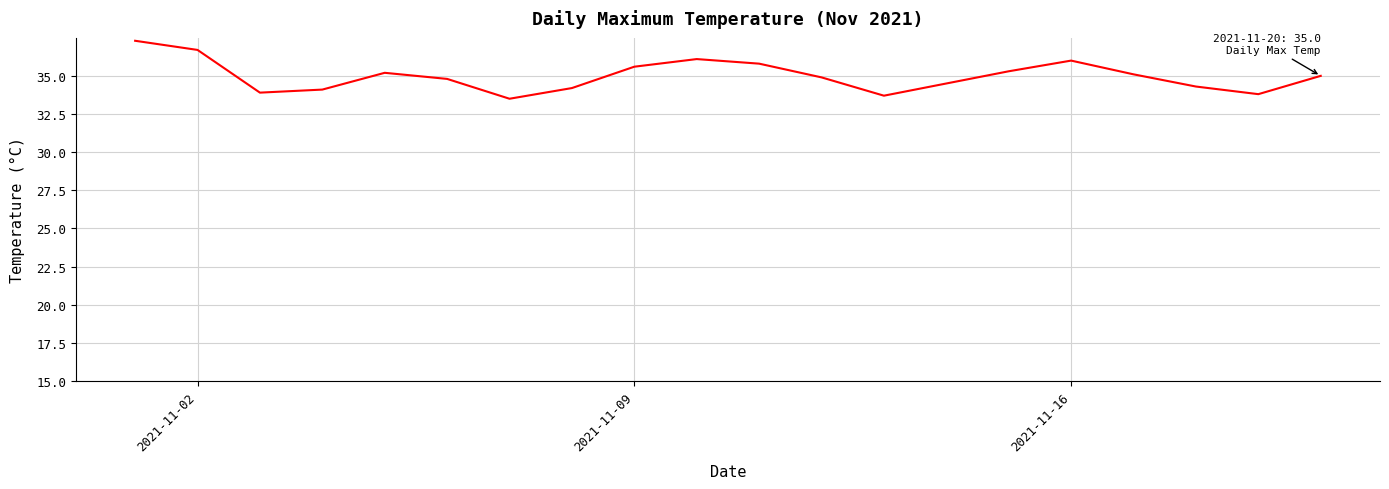

What is the maximum value shown in the chart?

37.3